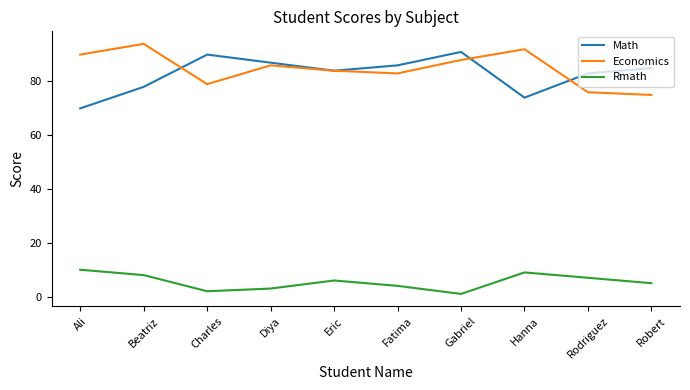

Is it true that Economics equals 123 at Rodriguez?

False